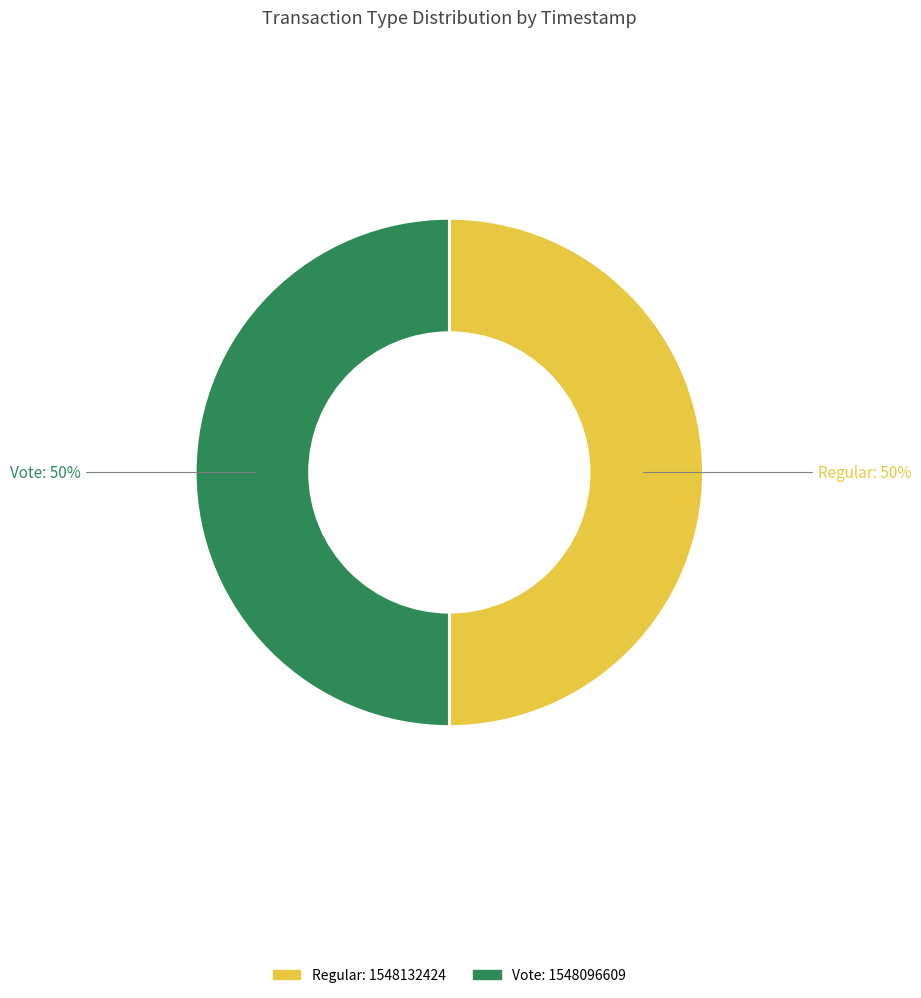

To the nearest percent, what is the combined percentage of Regular and Vote?

100%